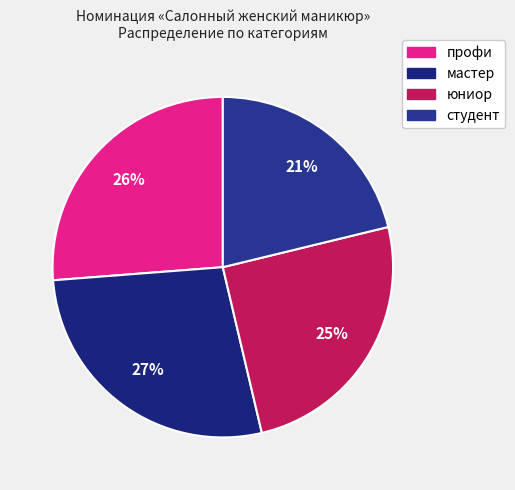

What is the smallest slice in the pie chart?

студент